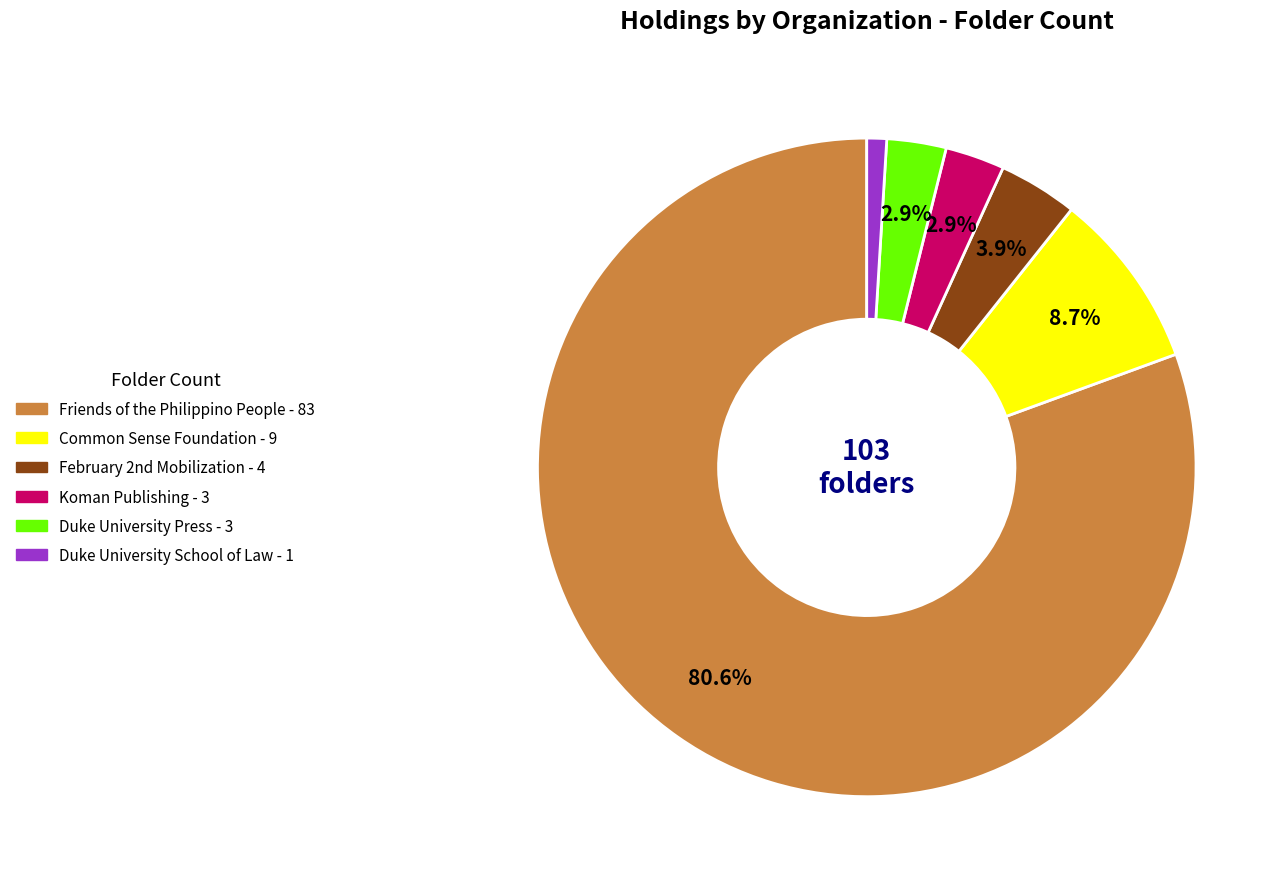

How many segments does this pie chart have?

6